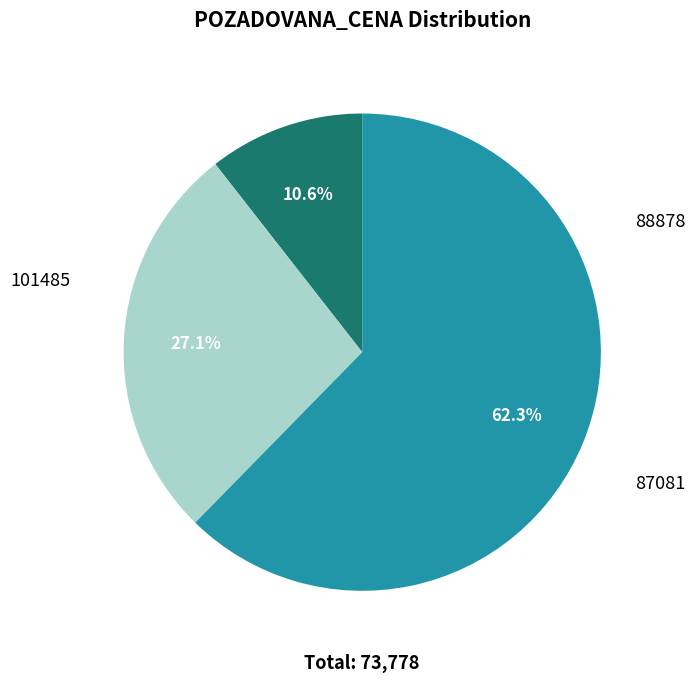

Which category has the smallest portion of the pie?

101485